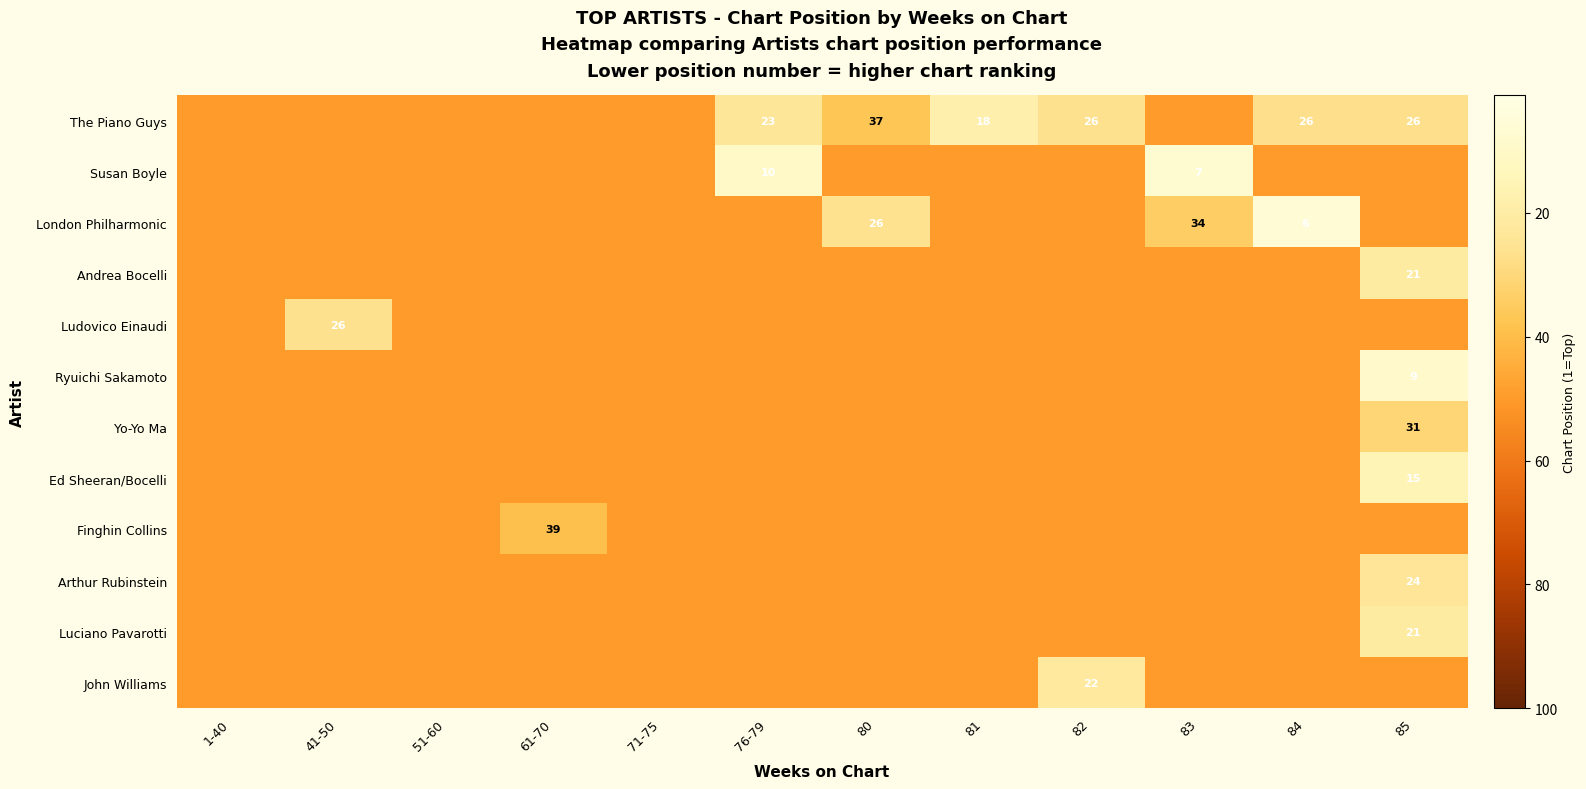

The Ryuichi Sakamoto series shows 9 at 85. True or false?

True